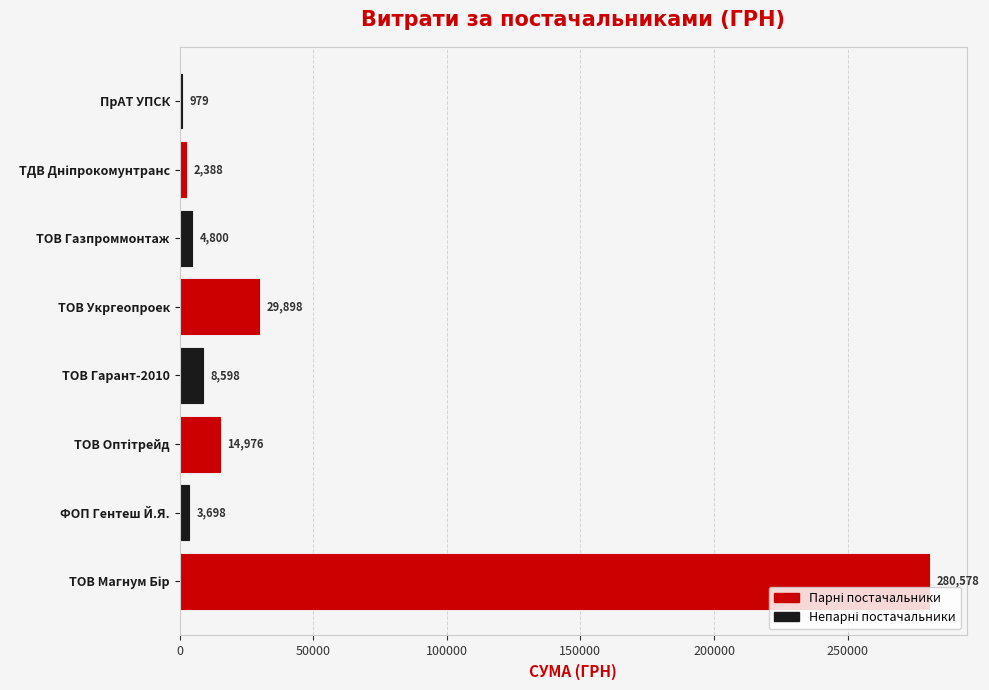

Between ФОП Гентеш Й.Я. and ПрАТ УПСК, which is larger?

ФОП Гентеш Й.Я.